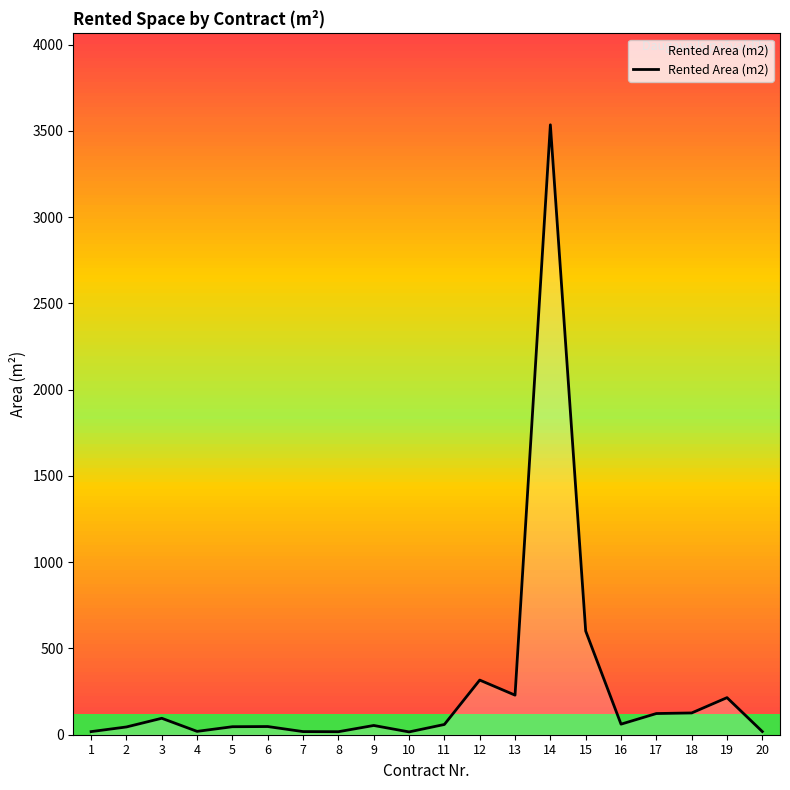

Is it true that the value at 5 is 46.4?

True